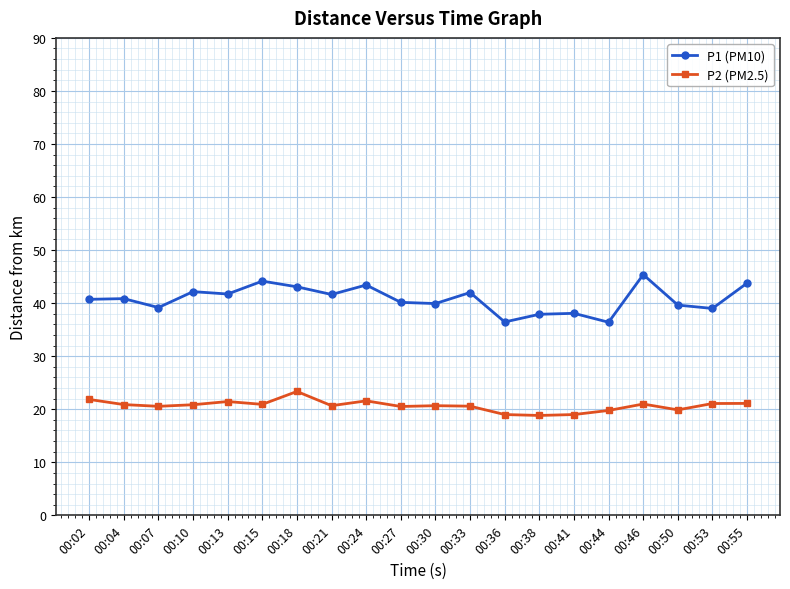

True or false: P2 (PM2.5) has more than 2 points higher than both neighbors.

True